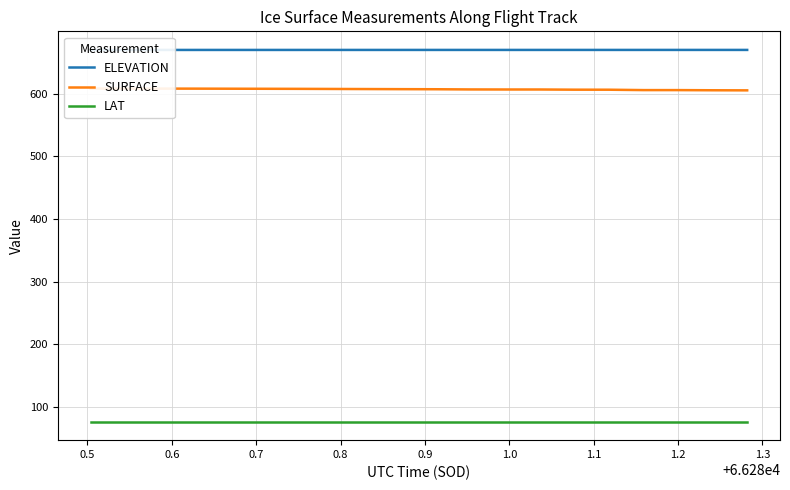

Reading left to right, extract all data points from this chart.

ELEVATION: 669.8	669.8	669.8	669.8	669.8	669.8	669.8	669.8	669.8	669.8	669.8	669.8	669.8	669.8	669.8	669.8	669.8	669.8	669.8	669.8
SURFACE: 608.1	608.1	608.0	608.0	607.9	607.8	607.7	607.5	607.3	607.2	607.0	606.7	606.6	606.6	606.3	606.3	605.7	605.7	605.4	605.3
LAT: 76.6	76.6	76.6	76.6	76.6	76.6	76.6	76.6	76.6	76.6	76.6	76.6	76.6	76.6	76.6	76.6	76.6	76.6	76.6	76.6